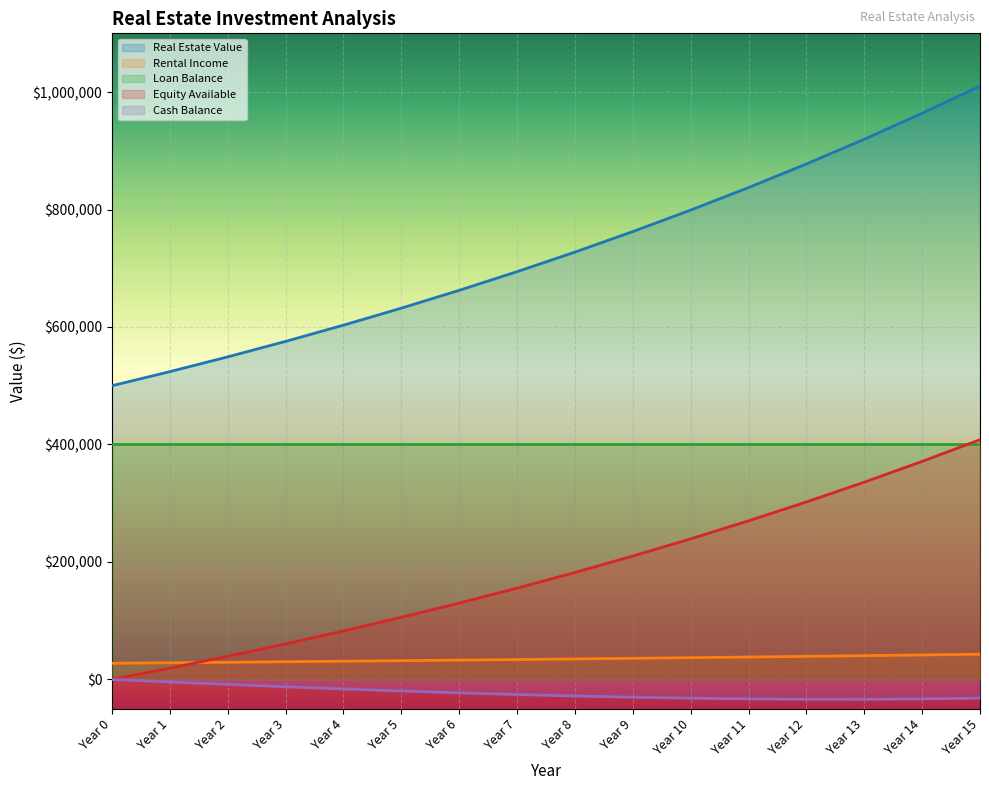

Which series has the largest range (max minus min)?

Real Estate Value